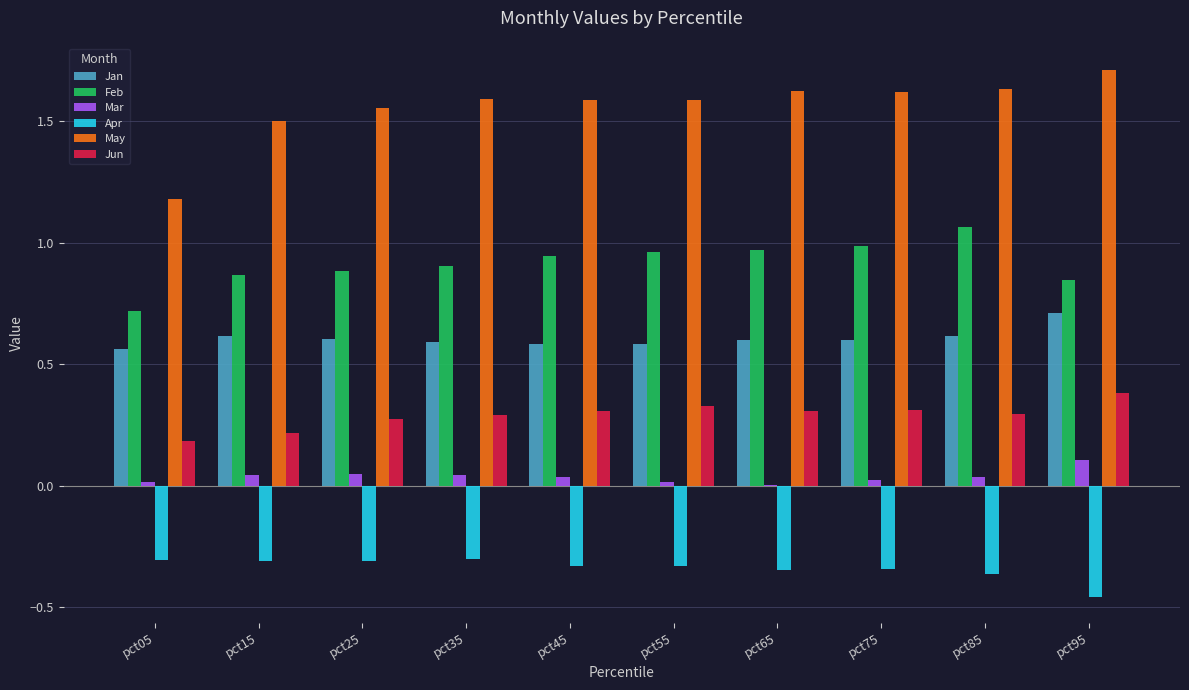

What is the approximate value of May at pct95?

1.7